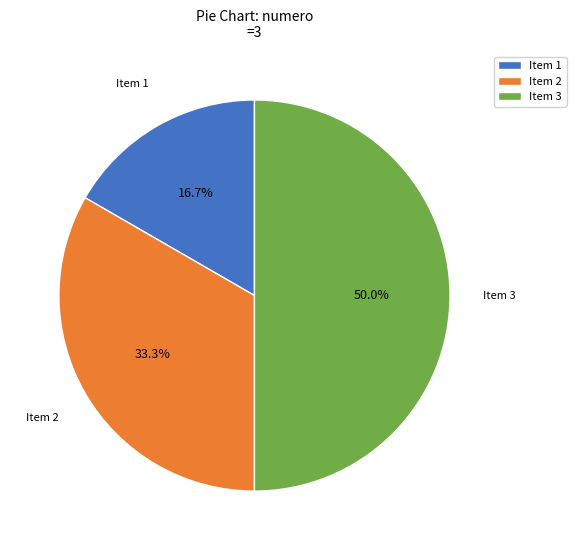

Which has a higher value, Item 2 or Item 1?

Item 2